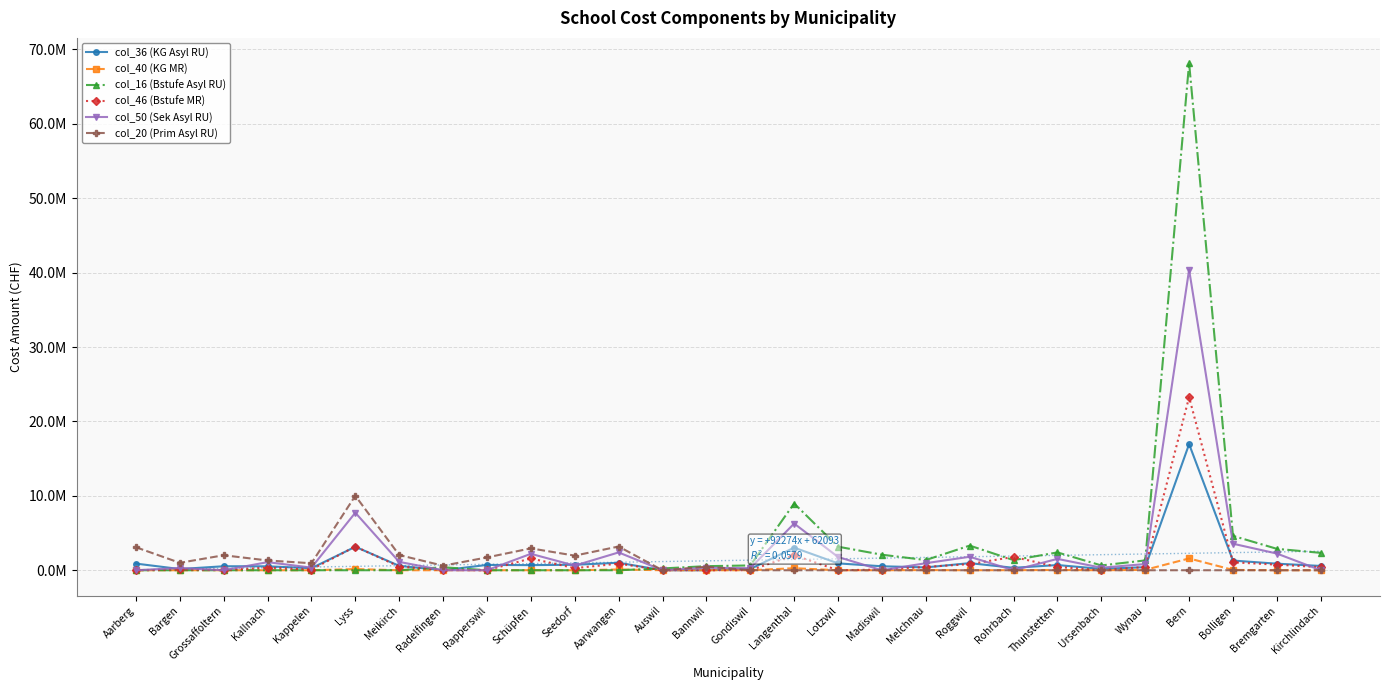

True or false: col_36 (KG Asyl RU) and col_40 (KG MR) cross at least once.

False